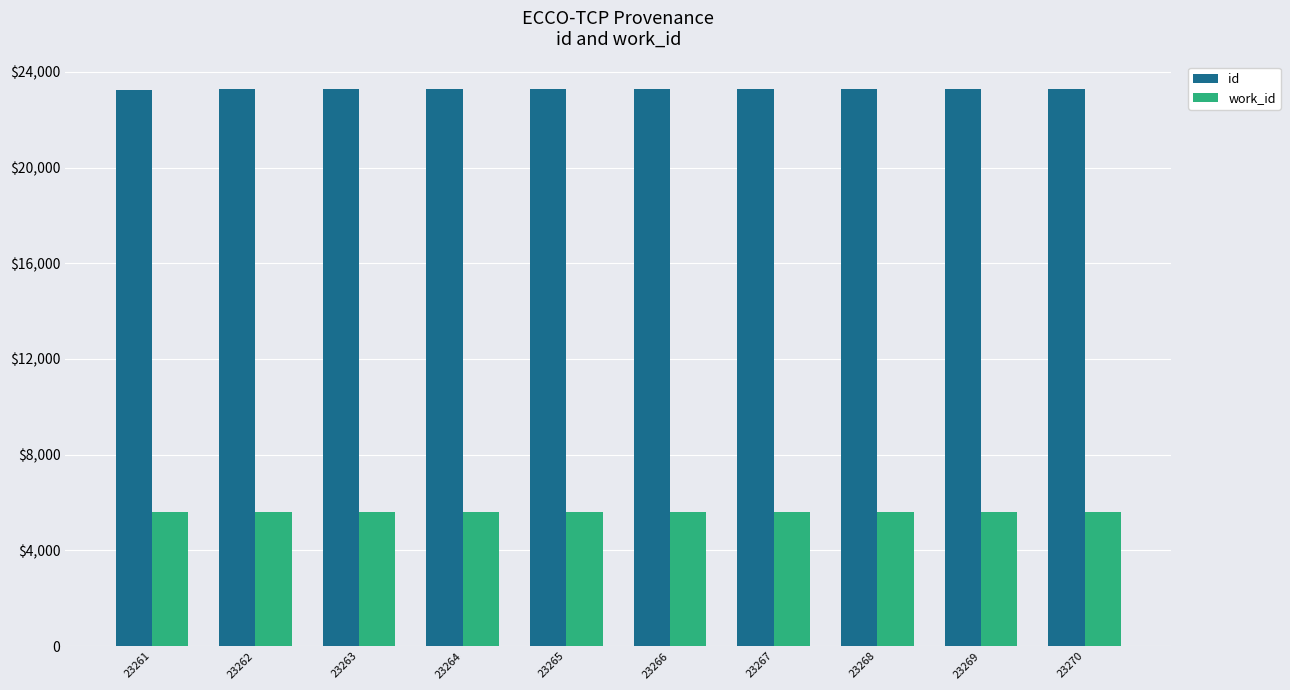

True or false: work_id has a value of 5583 at 23263.

True